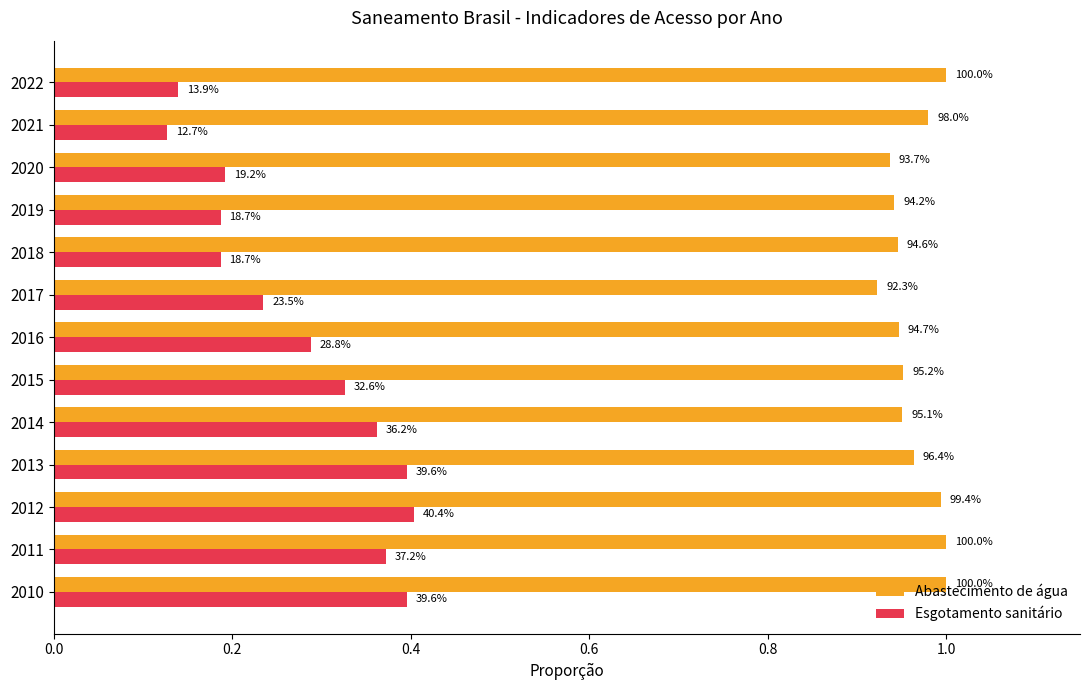

At how many categories does at least one series exceed 0?

13